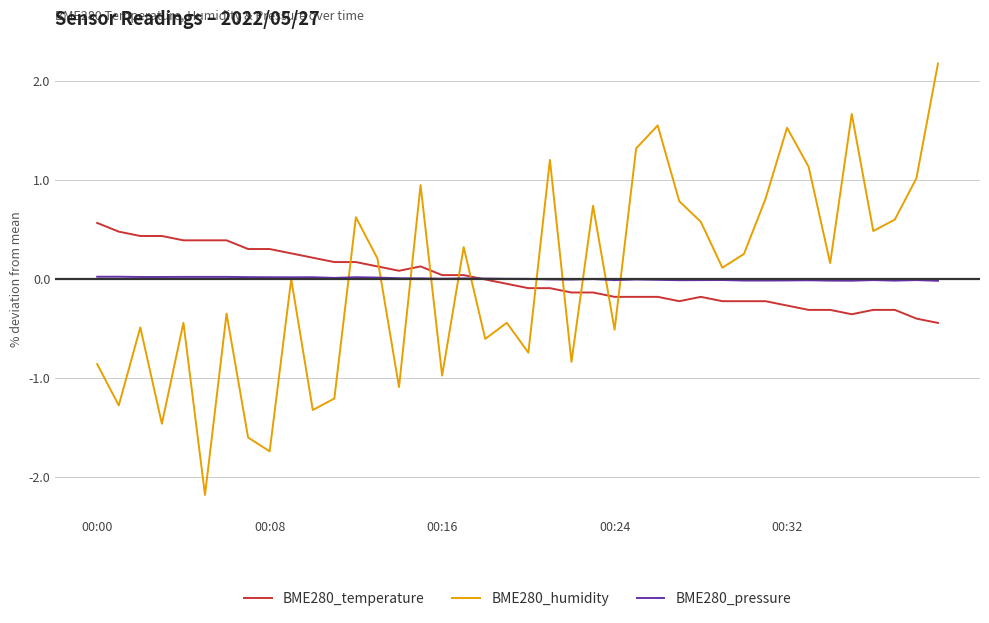

What is the maximum value shown in the chart?

2.2